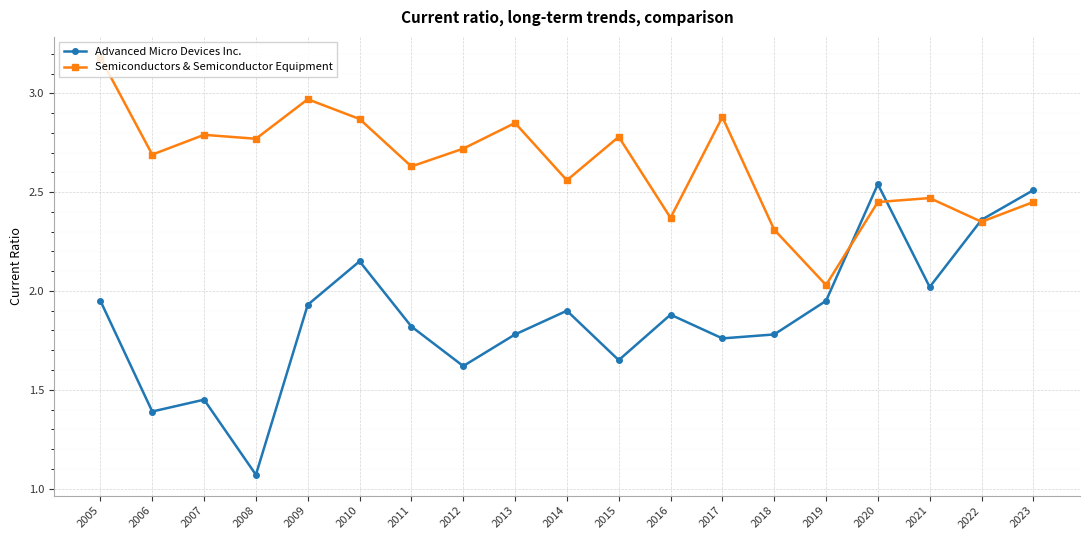

How many times do Semiconductors & Semiconductor Equipment and Advanced Micro Devices Inc. cross each other?

3